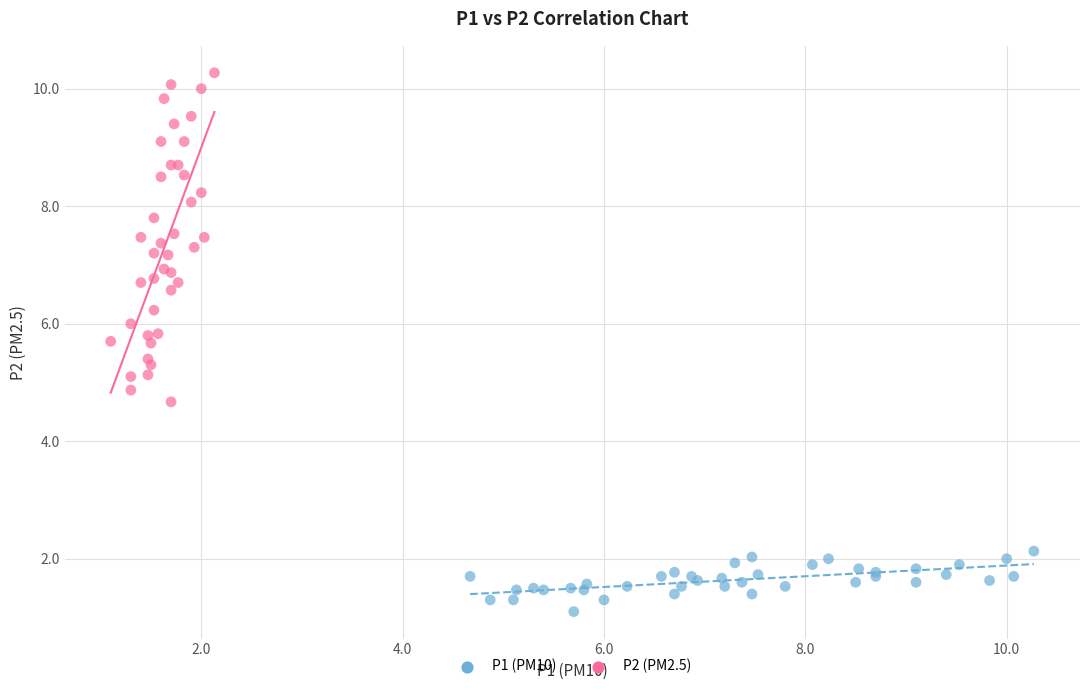

Which series has the widest spread of Y values?

P2 (PM2.5)